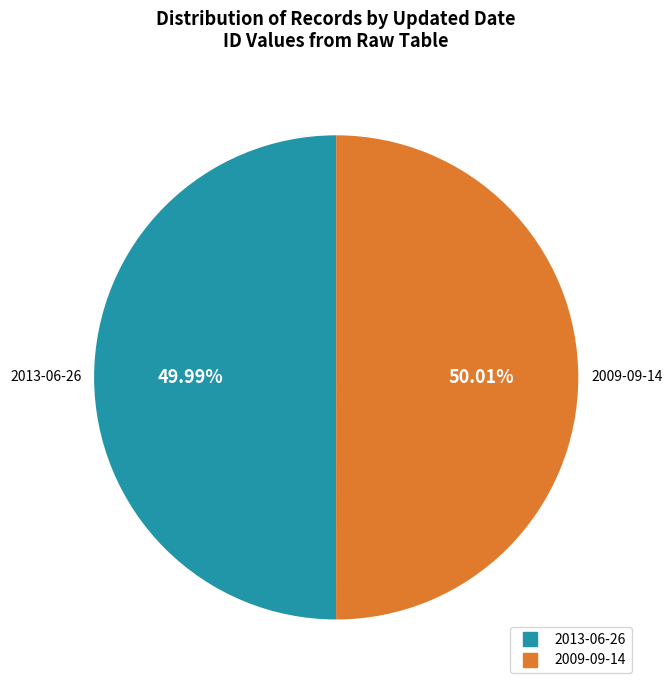

To the nearest percent, what is the combined percentage of 2013-06-26 and 2009-09-14?

100%